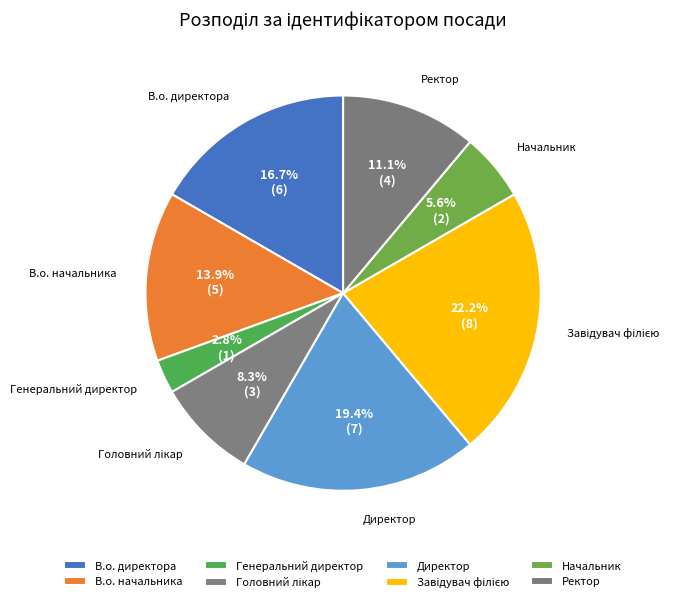

Is it true that Генеральний директор is 16% of the pie?

False